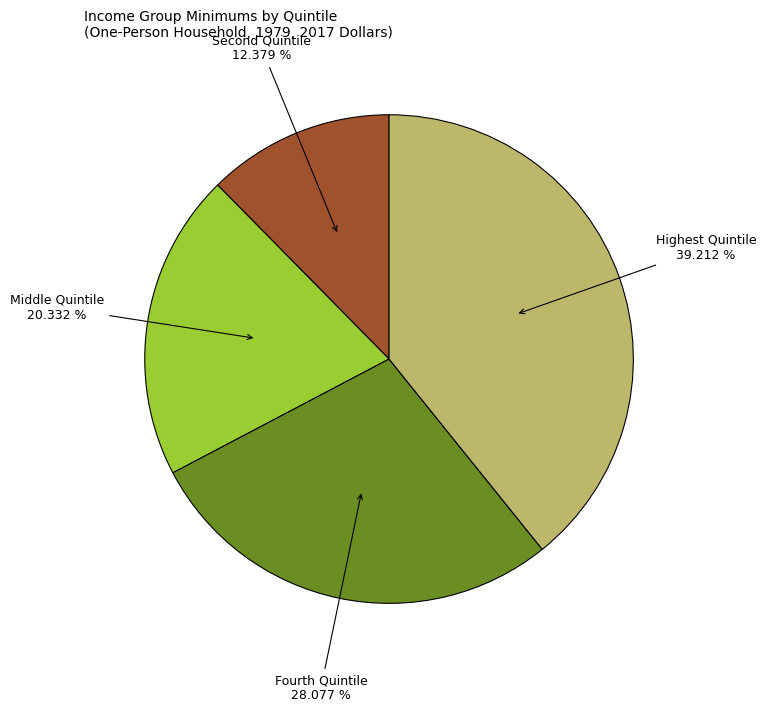

To the nearest percent, what is the average slice percentage?

25%